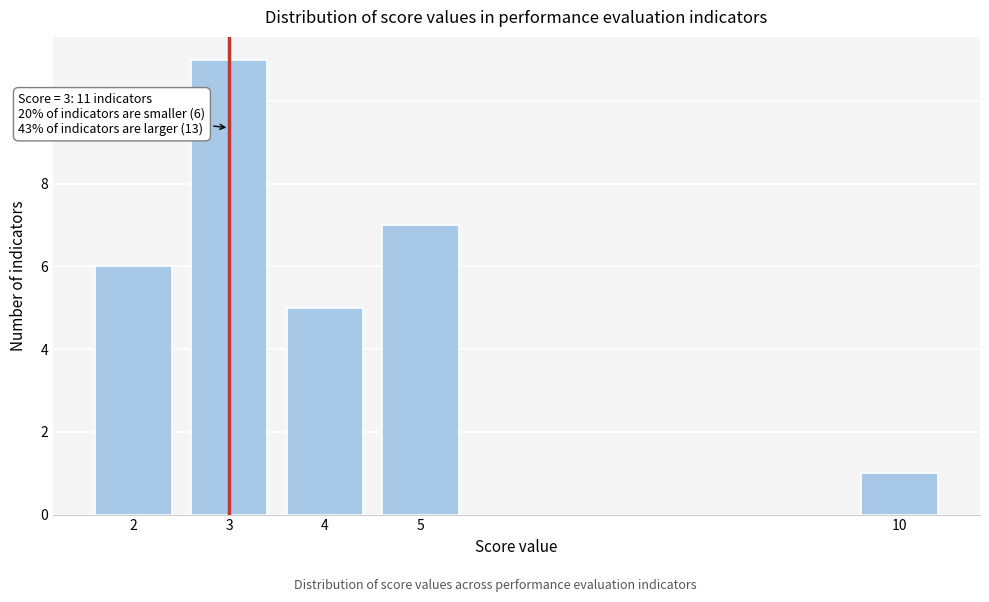

Reading left to right, what are all the values shown in this chart?

6	11	5	7	1